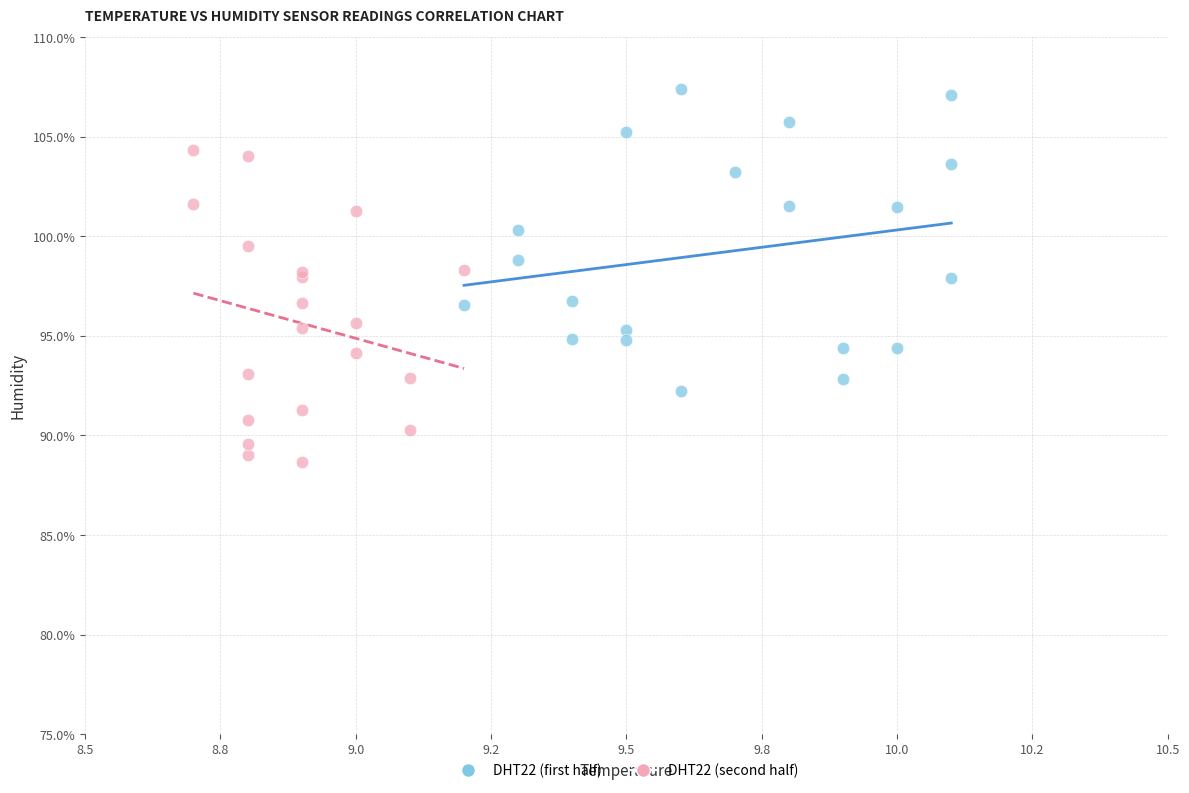

Which series contains the highest Y value?

DHT22 (first half)